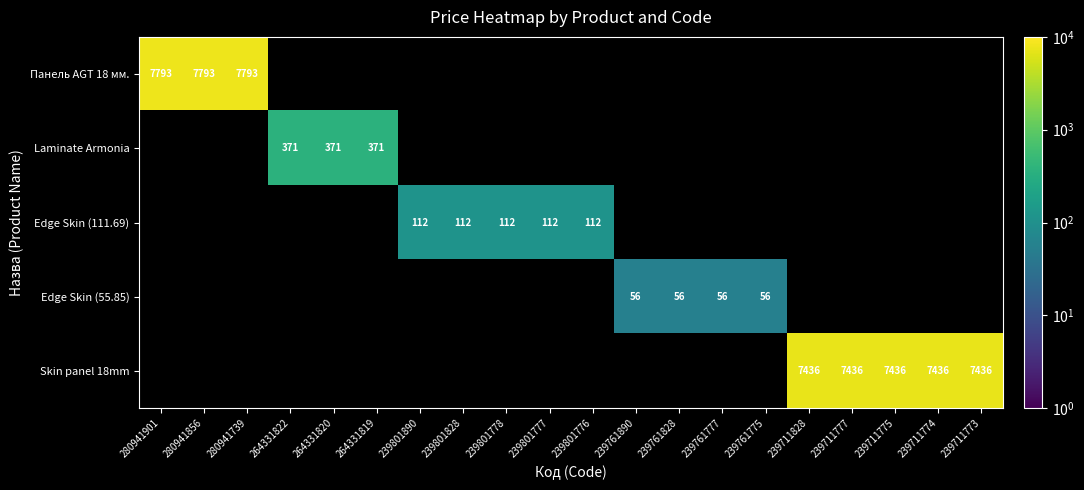

How many values in Edge Skin (111.69) are above zero?

5